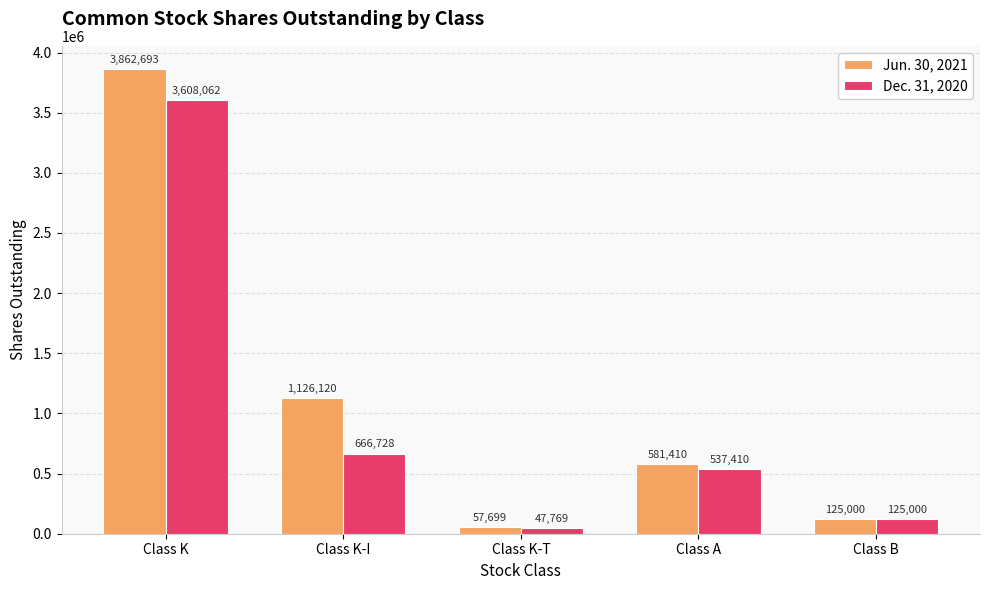

What is the total value across all series at Class K-I?

1792848